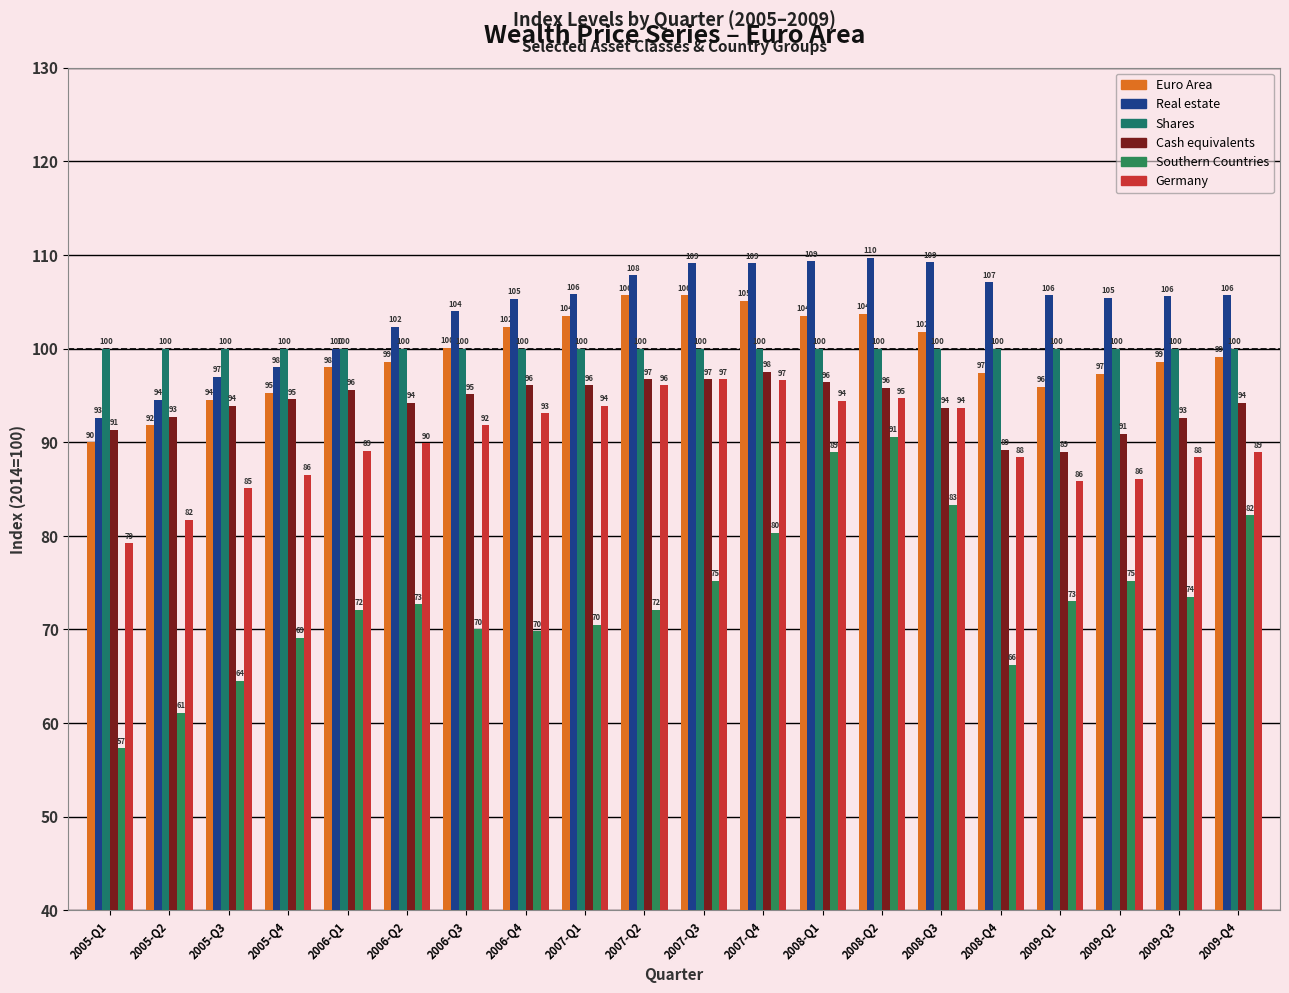

Reading right to left, extract all data points from this chart.

Euro Area: 99.1	98.6	97.3	95.9	97.4	101.8	103.7	103.5	105.1	105.7	105.7	103.5	102.3	100.1	98.6	98.0	95.3	94.5	91.8	90.0
Real estate: 105.7	105.6	105.4	105.7	107.1	109.2	109.7	109.3	109.1	109.1	107.8	105.8	105.3	104.0	102.3	100.0	98.0	97.0	94.5	92.6
Shares: 100.0	100.0	100.0	100.0	100.0	100.0	100.0	100.0	100.0	100.0	100.0	100.0	100.0	100.0	100.0	100.0	100.0	100.0	100.0	100.0
Cash equivalents: 94.2	92.6	90.9	89.0	89.2	93.7	95.8	96.4	97.5	96.7	96.7	96.1	96.1	95.1	94.2	95.6	94.6	93.9	92.7	91.3
Southern Countries: 82.2	73.5	75.2	73.0	66.2	83.3	90.6	88.9	80.3	75.2	72.1	70.5	69.8	70.0	72.7	72.1	69.1	64.5	61.1	57.3
Germany: 88.9	88.4	86.1	85.8	88.4	93.7	94.7	94.4	96.6	96.7	96.1	93.9	93.1	91.8	89.9	89.1	86.5	85.1	81.7	79.2